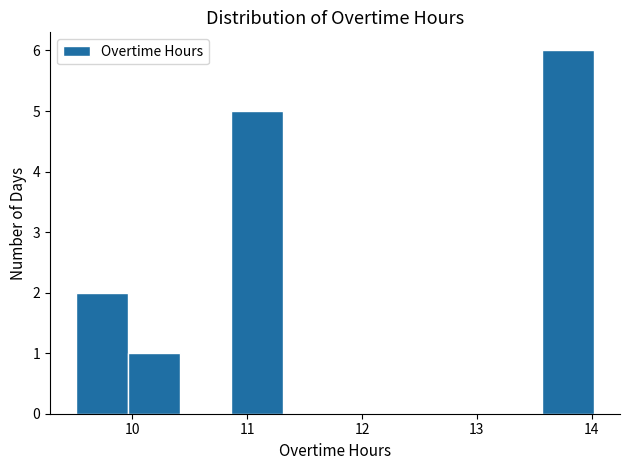

Reading left to right, transcribe this chart: for each bar, give the range it covers on the x-axis and its height. Neither the bar edges nor the heights are printed on the chart, so give them approximately, as read against the axes.

9.5 to 10.0: 2
10.0 to 10.4: 1
10.4 to 10.9: 0
10.9 to 11.3: 5
11.3 to 11.8: 0
11.8 to 12.2: 0
12.2 to 12.7: 0
12.7 to 13.1: 0
13.1 to 13.6: 0
13.6 to 14.0: 6